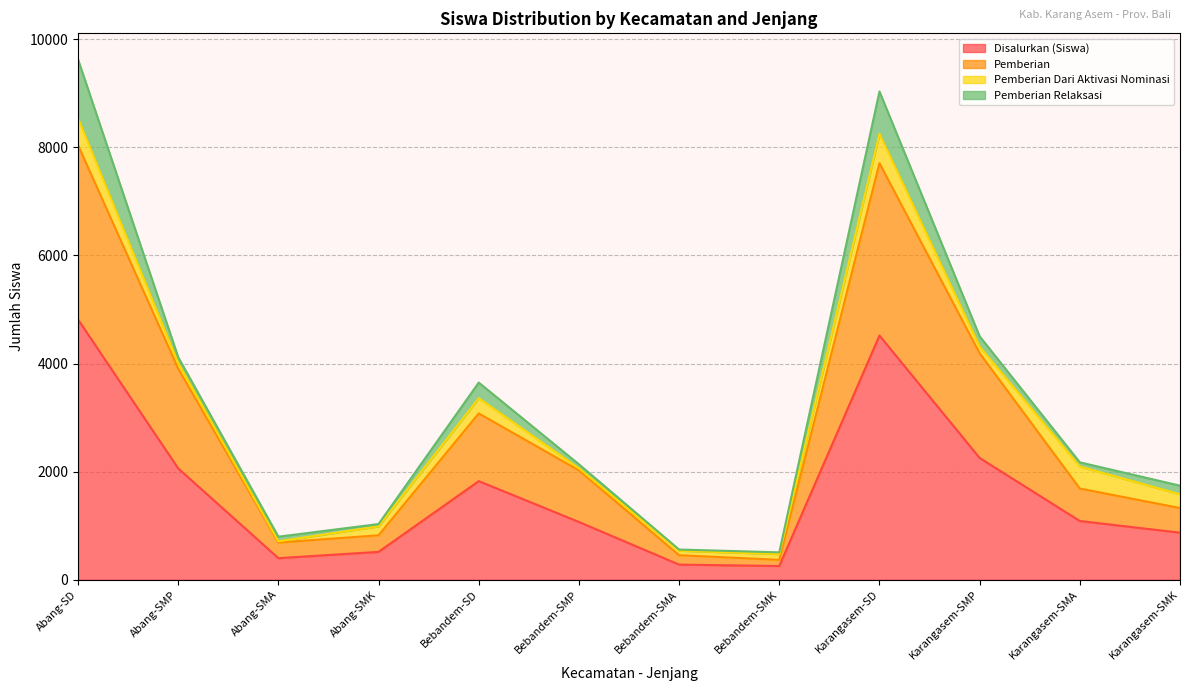

What are all the series names shown in the legend?

Disalurkan (Siswa), Pemberian, Pemberian Dari Aktivasi Nominasi, Pemberian Relaksasi